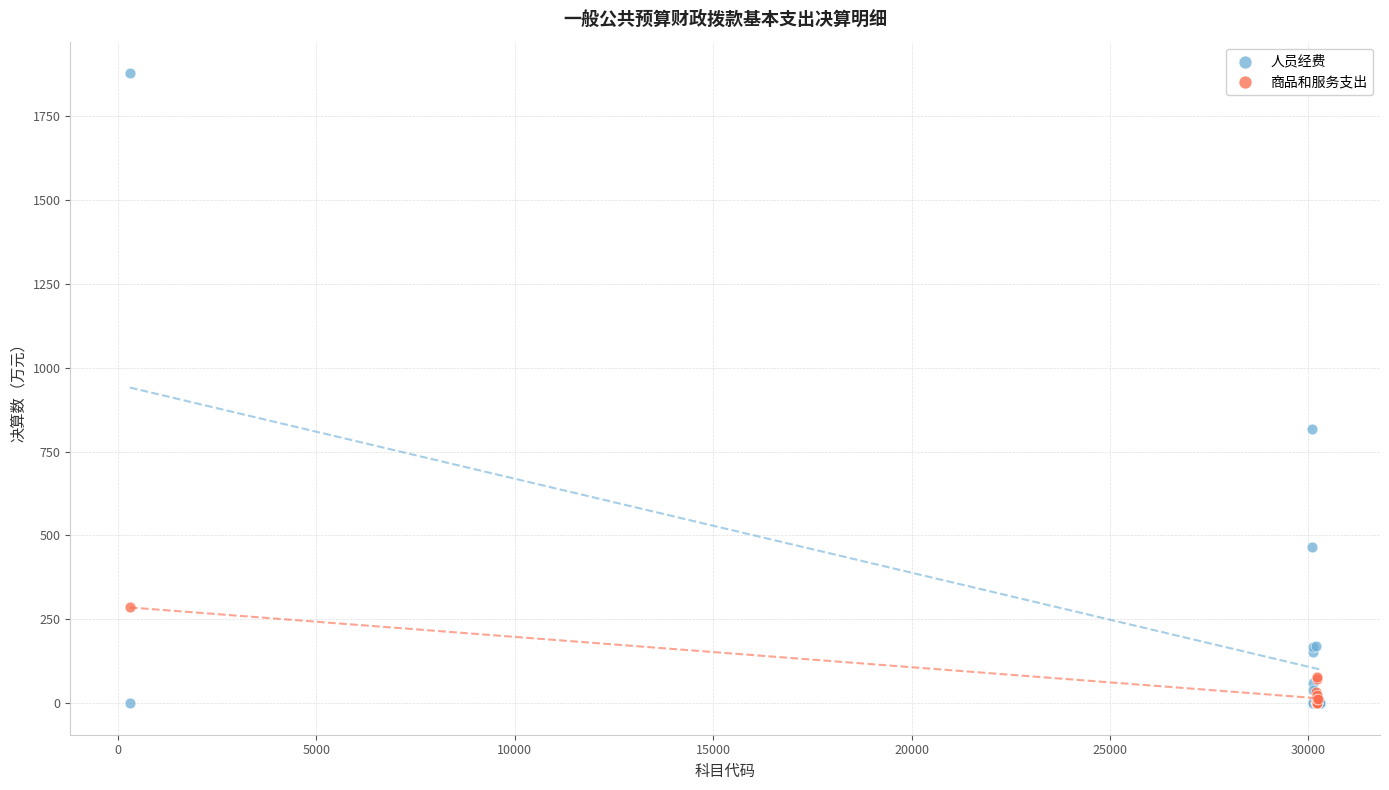

Which series has the widest spread of Y values?

人员经费